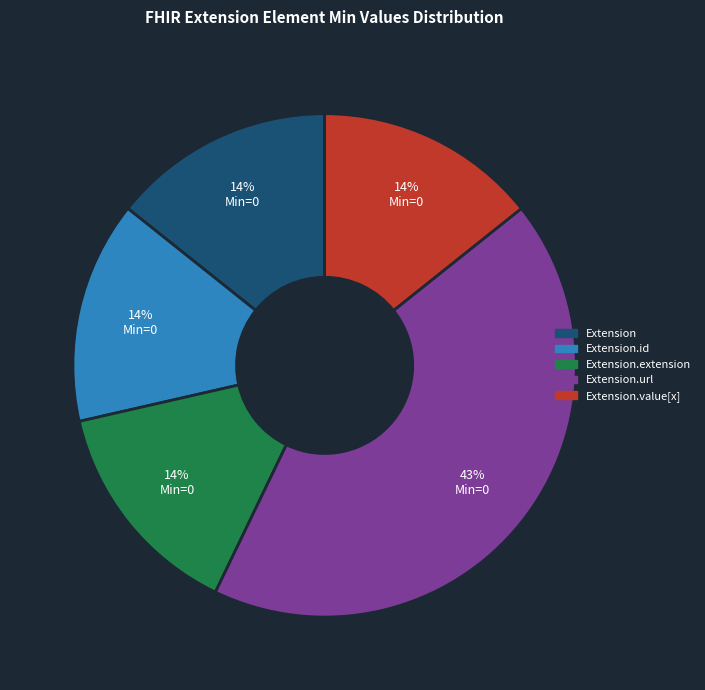

To the nearest percent, what is the difference between the largest and smallest slice percentages?

29%